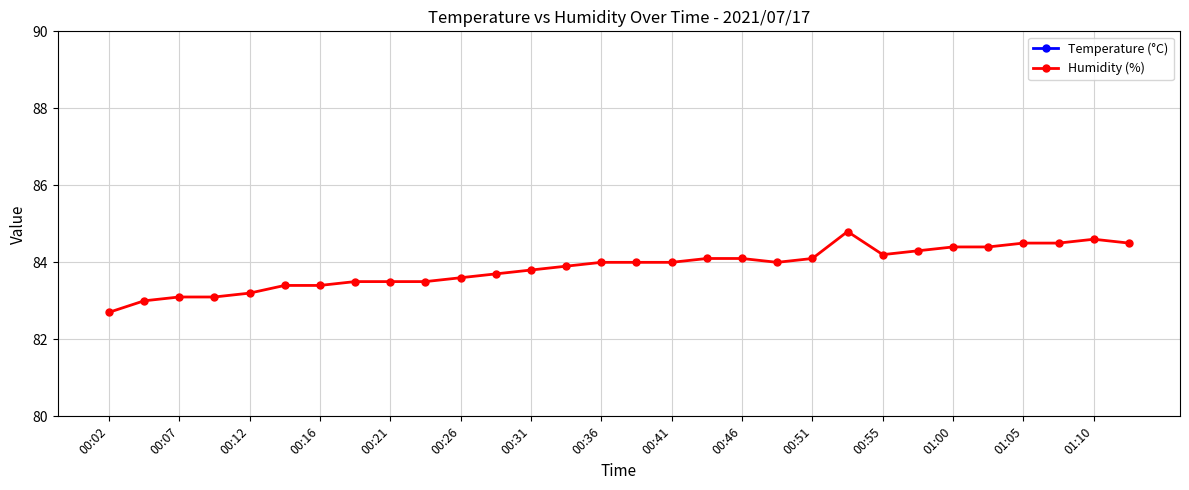

True or false: Humidity (%) and Temperature (°C) intersect in this chart.

False